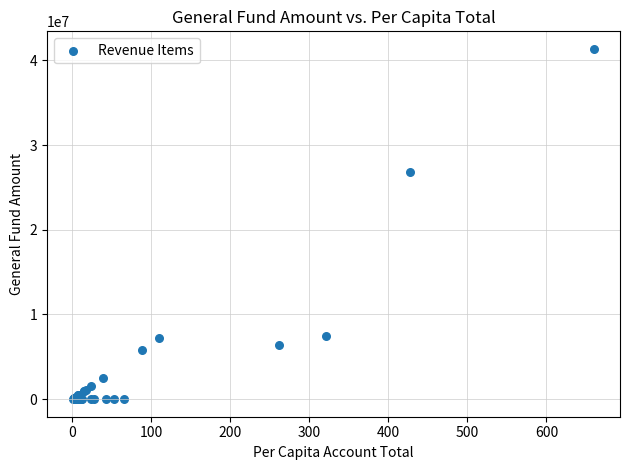

What Y value in the scatter plot is closest to 20680178?

26767761